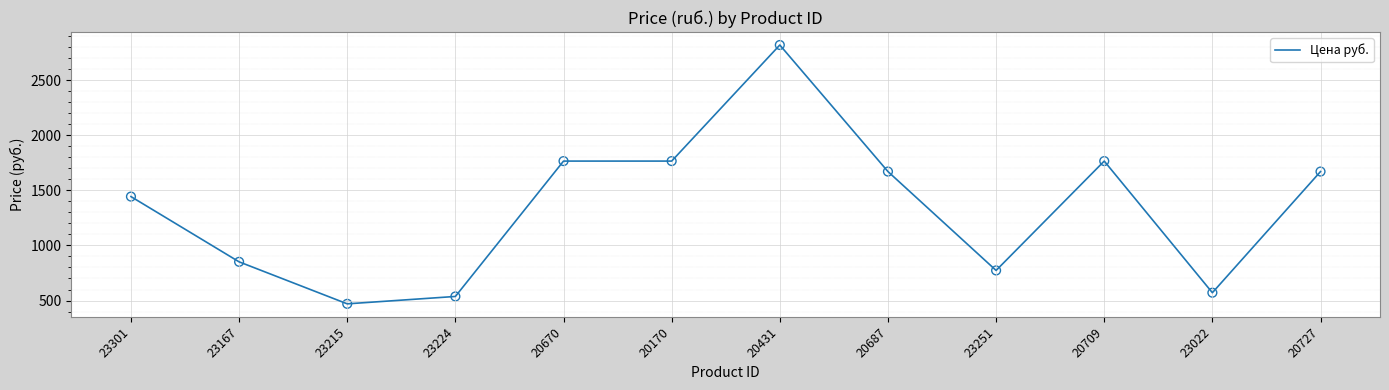

What is the ratio of the value at 20687 to the value at 20431?

0.6